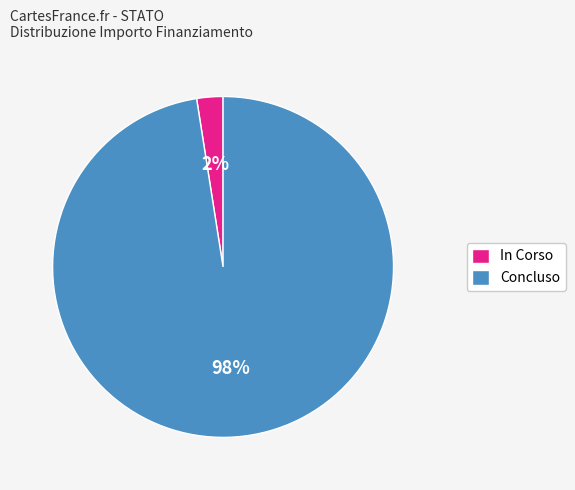

Count the number of slices in the pie.

2